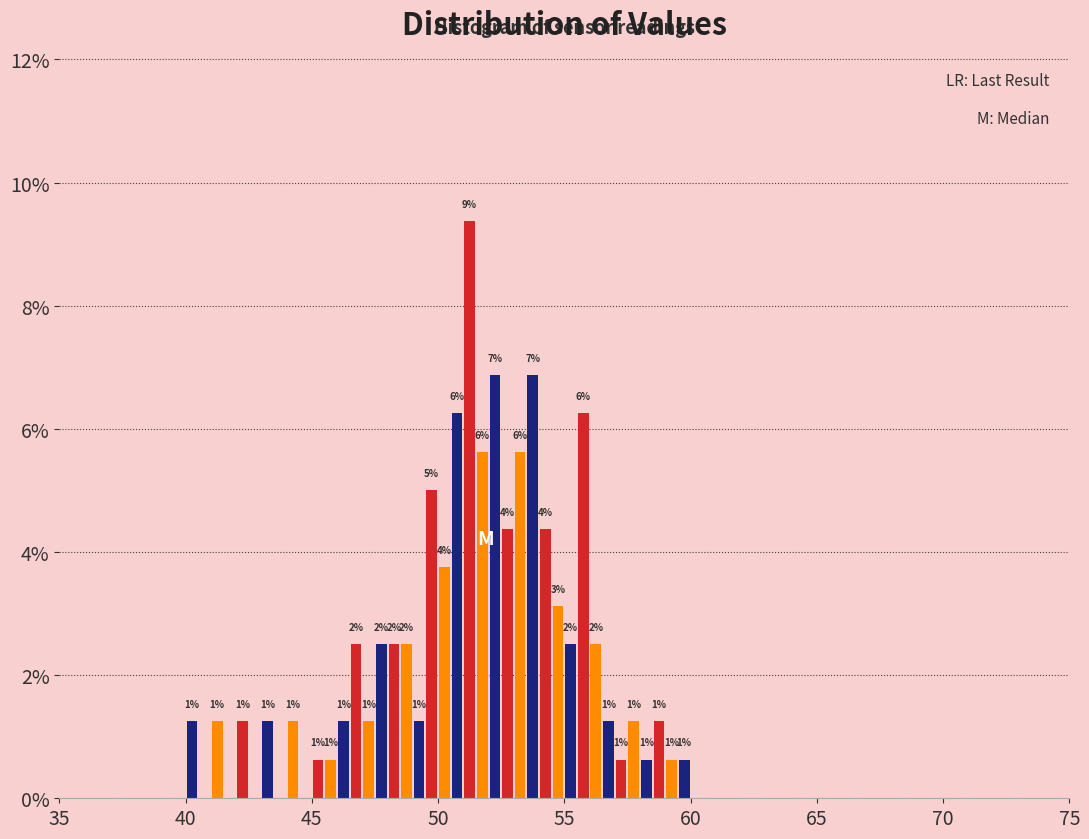

Around what value on the x-axis is the tallest bar? Give the approximate position of its centre, as read against the axis.

51.5